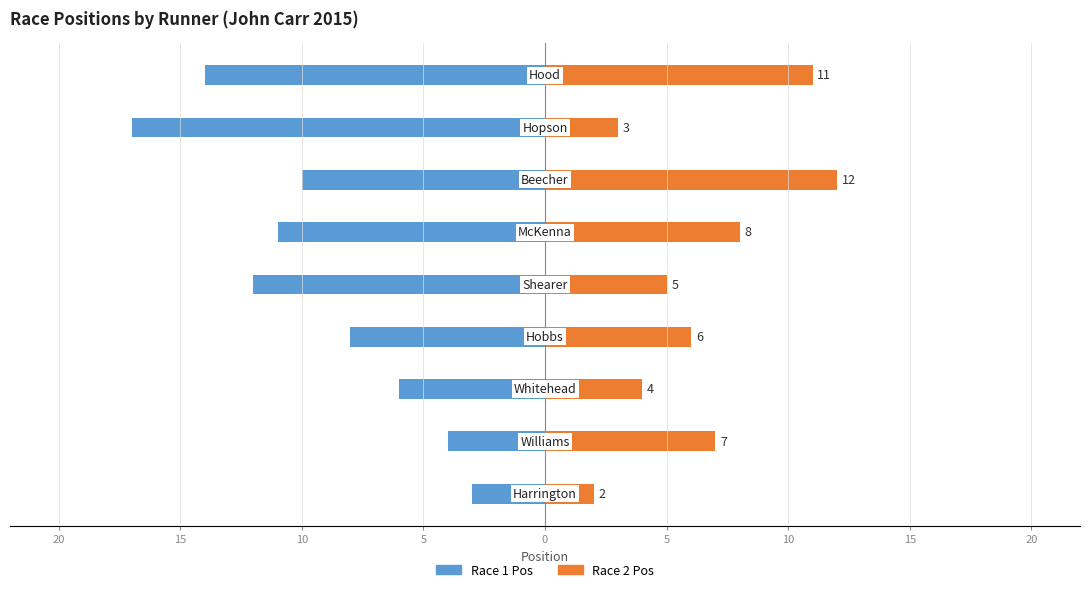

How many bars are there in each group?

2